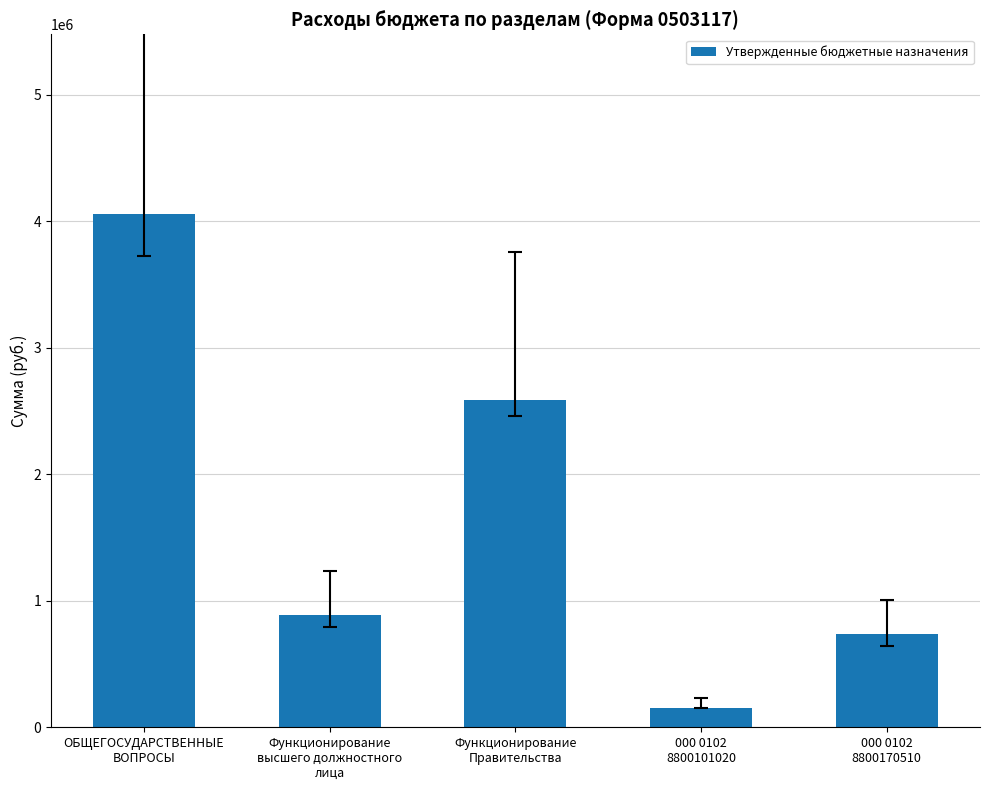

What is the difference between the maximum and second lowest values?

3322066.7